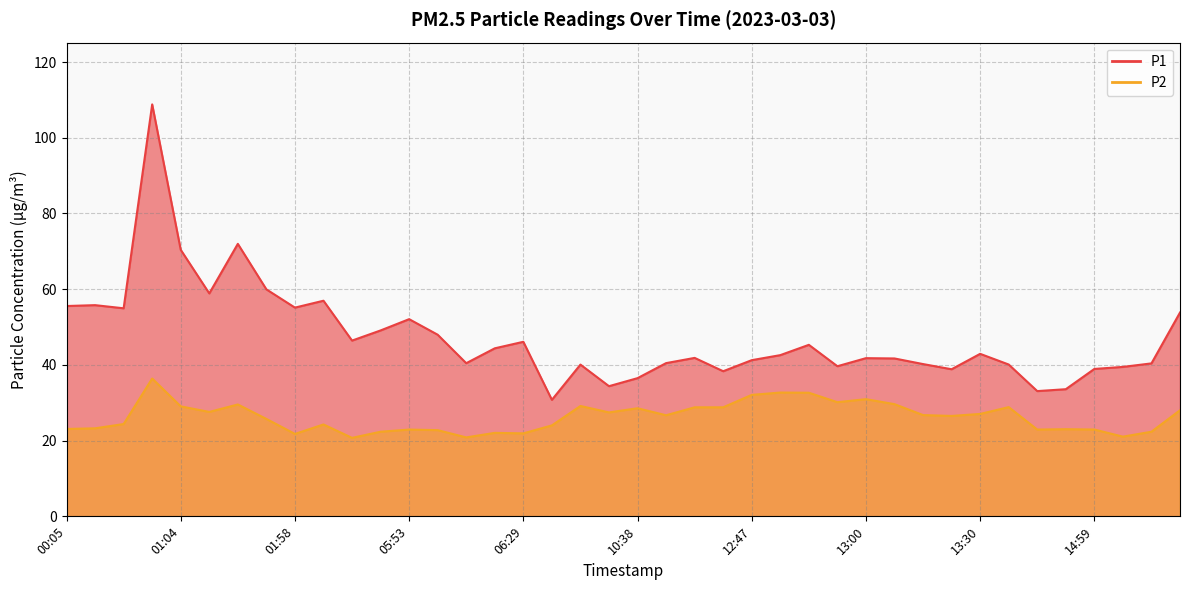

How many interior local valleys does the P1 series have?

11